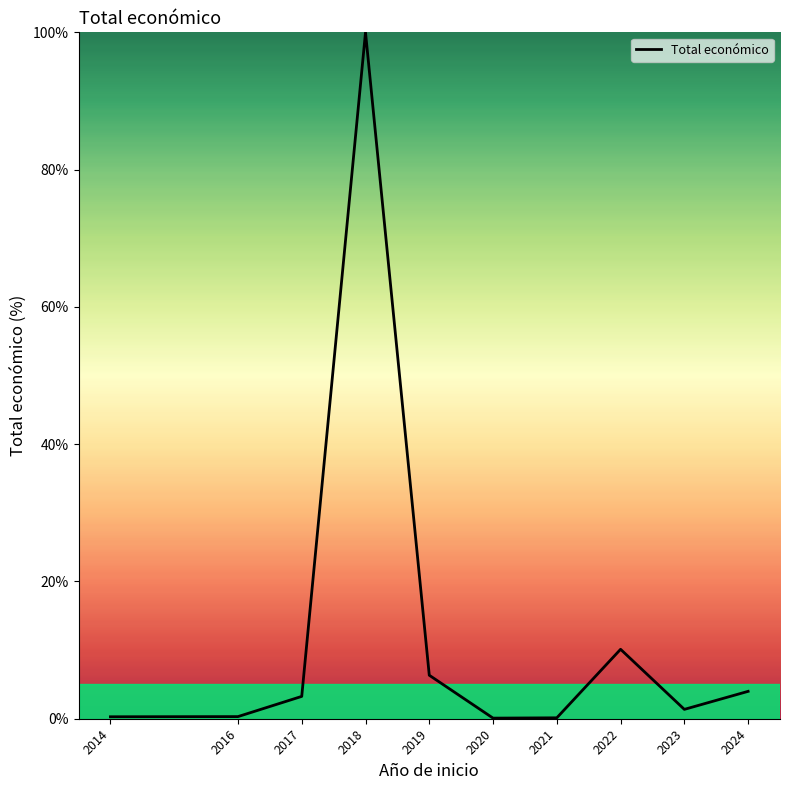

Is it true that the value at 2022 is 14.0?

False